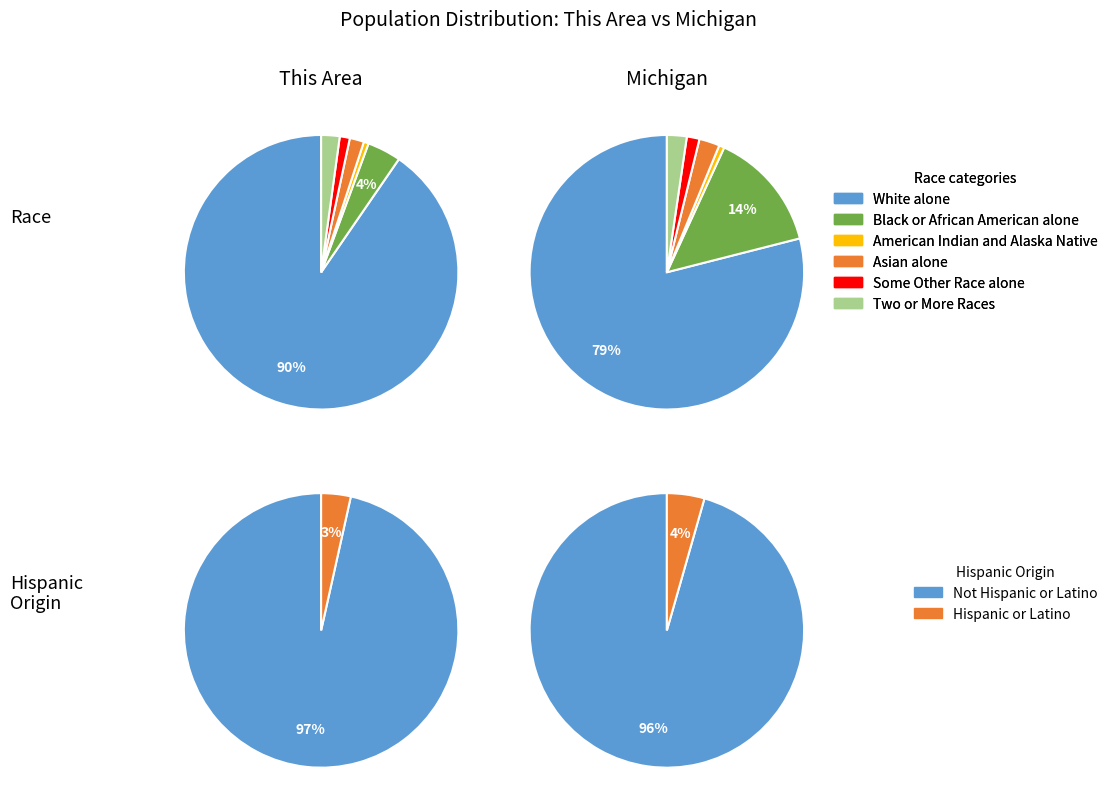

What percentage is NOT represented by Some Other Race alone?

98.8%